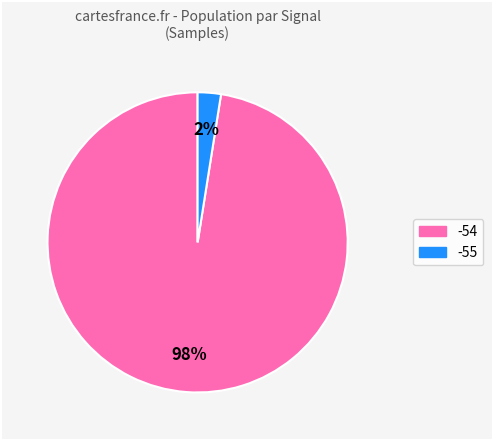

Does any single category account for the majority?

Yes